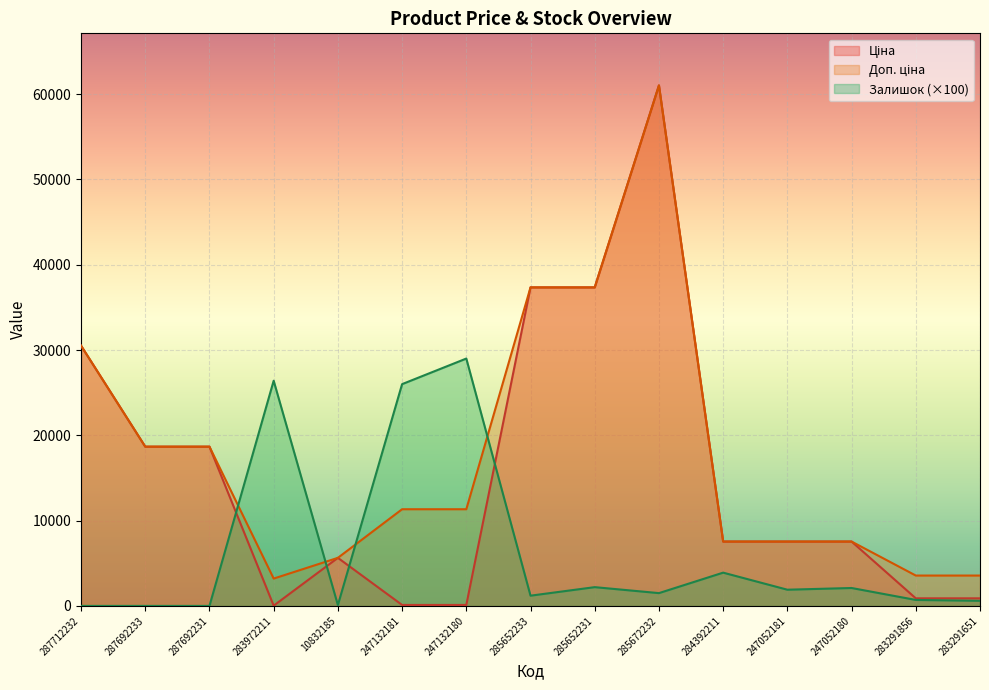

Which category has the highest value across all series?

285672232